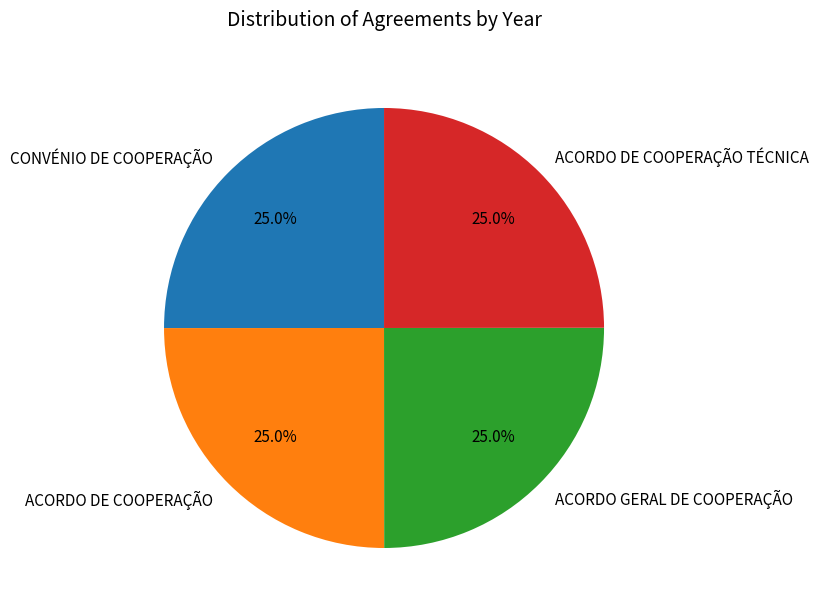

What is the ratio of the value at ACORDO DE COOPERAÇÃO to the value at ACORDO GERAL DE COOPERAÇÃO?

1.0